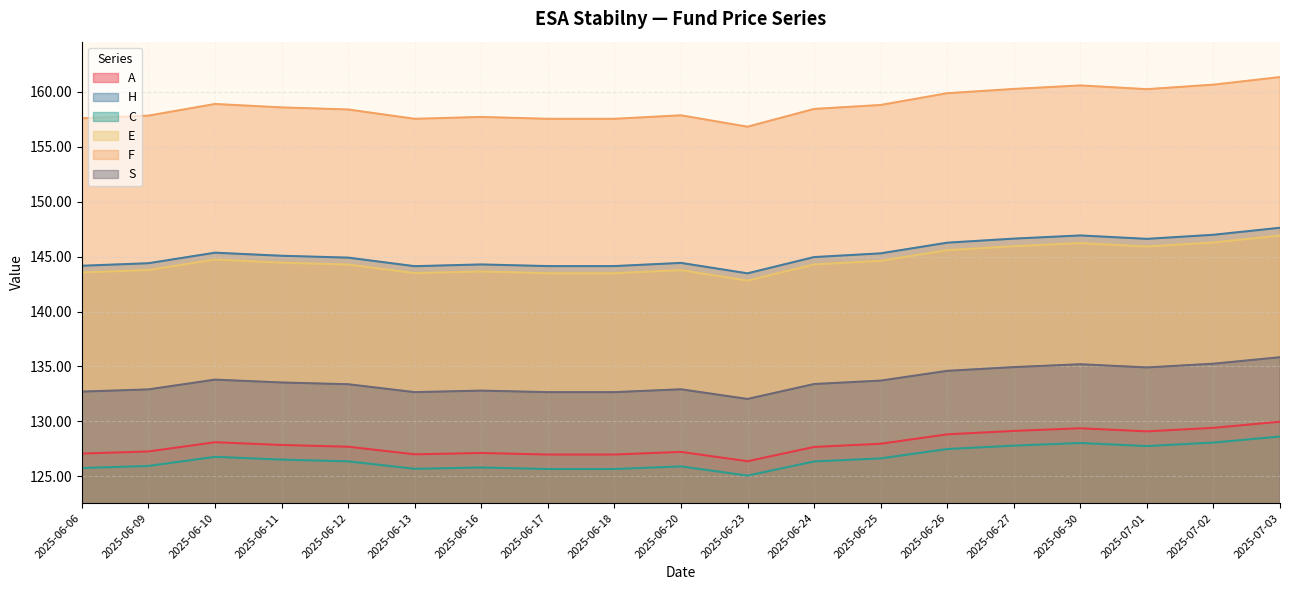

Reading left to right, extract all data points from this chart.

A: 2025-06-06=127.1	2025-06-09=127.3	2025-06-10=128.1	2025-06-11=127.8	2025-06-12=127.7	2025-06-13=127.0	2025-06-16=127.1	2025-06-17=127.0	2025-06-18=127.0	2025-06-20=127.2	2025-06-23=126.4	2025-06-24=127.7	2025-06-25=128.0	2025-06-26=128.8	2025-06-27=129.1	2025-06-30=129.4	2025-07-01=129.1	2025-07-02=129.4	2025-07-03=130.0
H: 2025-06-06=144.2	2025-06-09=144.4	2025-06-10=145.4	2025-06-11=145.1	2025-06-12=144.9	2025-06-13=144.1	2025-06-16=144.3	2025-06-17=144.1	2025-06-18=144.1	2025-06-20=144.4	2025-06-23=143.5	2025-06-24=145.0	2025-06-25=145.3	2025-06-26=146.3	2025-06-27=146.6	2025-06-30=146.9	2025-07-01=146.6	2025-07-02=147.0	2025-07-03=147.6
C: 2025-06-06=125.8	2025-06-09=125.9	2025-06-10=126.8	2025-06-11=126.5	2025-06-12=126.4	2025-06-13=125.7	2025-06-16=125.8	2025-06-17=125.7	2025-06-18=125.7	2025-06-20=125.9	2025-06-23=125.1	2025-06-24=126.3	2025-06-25=126.6	2025-06-26=127.5	2025-06-27=127.8	2025-06-30=128.0	2025-07-01=127.8	2025-07-02=128.1	2025-07-03=128.6
E: 2025-06-06=143.6	2025-06-09=143.8	2025-06-10=144.7	2025-06-11=144.4	2025-06-12=144.3	2025-06-13=143.5	2025-06-16=143.7	2025-06-17=143.5	2025-06-18=143.5	2025-06-20=143.8	2025-06-23=142.8	2025-06-24=144.3	2025-06-25=144.6	2025-06-26=145.6	2025-06-27=145.9	2025-06-30=146.2	2025-07-01=145.9	2025-07-02=146.3	2025-07-03=146.9
F: 2025-06-06=157.6	2025-06-09=157.8	2025-06-10=158.9	2025-06-11=158.6	2025-06-12=158.4	2025-06-13=157.6	2025-06-16=157.7	2025-06-17=157.6	2025-06-18=157.6	2025-06-20=157.9	2025-06-23=156.8	2025-06-24=158.4	2025-06-25=158.8	2025-06-26=159.9	2025-06-27=160.3	2025-06-30=160.6	2025-07-01=160.2	2025-07-02=160.7	2025-07-03=161.3
S: 2025-06-06=132.7	2025-06-09=132.9	2025-06-10=133.8	2025-06-11=133.5	2025-06-12=133.4	2025-06-13=132.7	2025-06-16=132.8	2025-06-17=132.7	2025-06-18=132.7	2025-06-20=132.9	2025-06-23=132.0	2025-06-24=133.4	2025-06-25=133.7	2025-06-26=134.6	2025-06-27=134.9	2025-06-30=135.2	2025-07-01=134.9	2025-07-02=135.2	2025-07-03=135.8